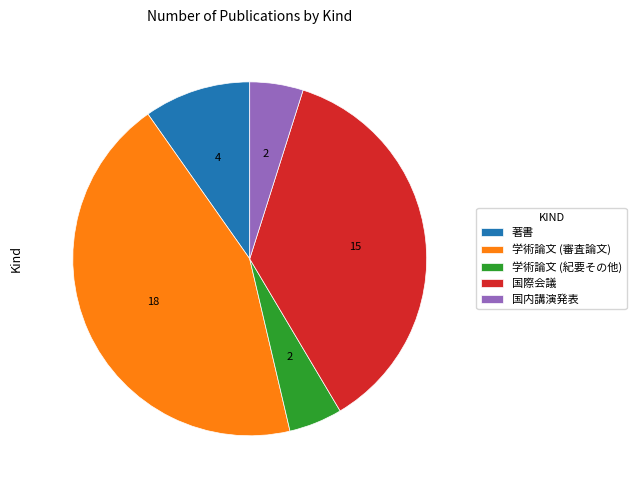

How many segments does this pie chart have?

5